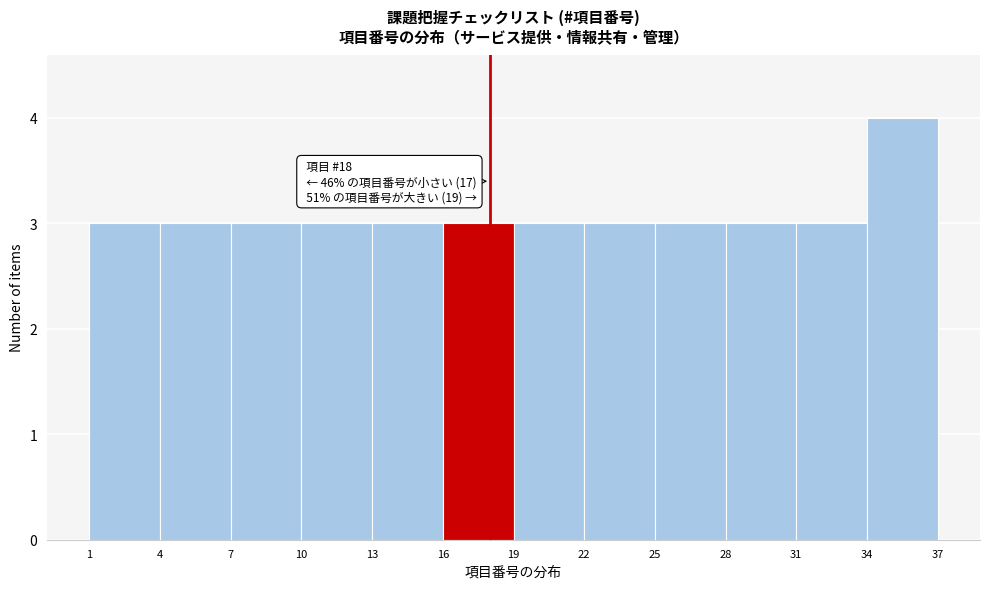

Which range on the x-axis has the tallest bar?

34 to 37